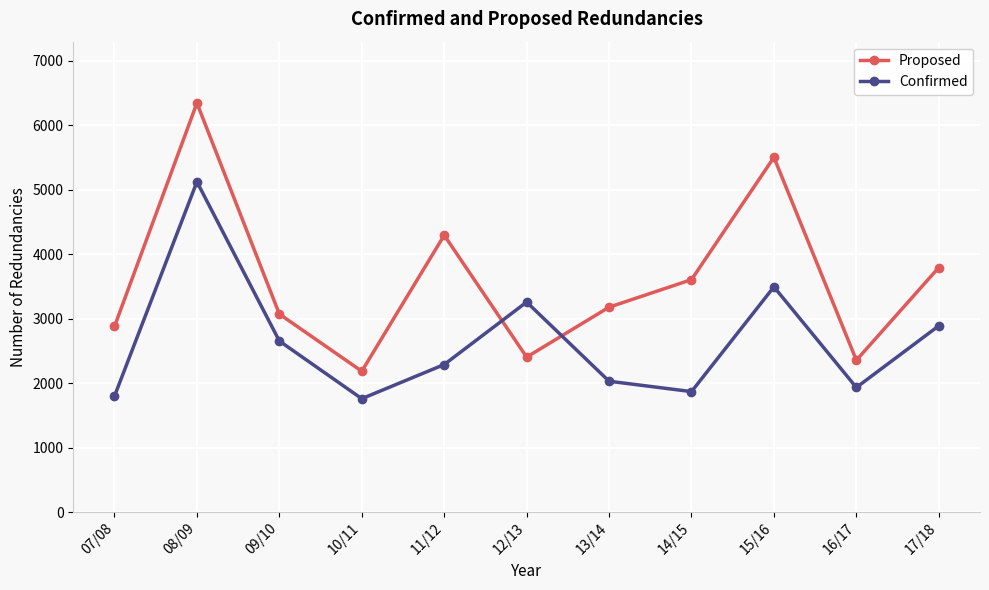

Reading left to right, what are all the values shown in this chart?

Proposed: 07/08=2879	08/09=6345	09/10=3071	10/11=2184	11/12=4294	12/13=2403	13/14=3178	14/15=3605	15/16=5503	16/17=2355	17/18=3793
Confirmed: 07/08=1798	08/09=5123	09/10=2653	10/11=1758	11/12=2288	12/13=3257	13/14=2029	14/15=1868	15/16=3493	16/17=1932	17/18=2889